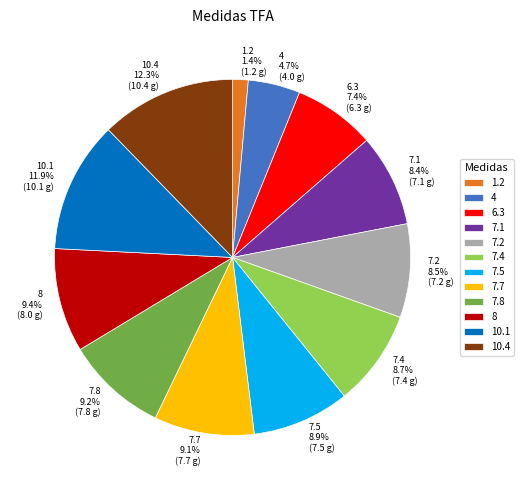

Which has a higher value, 10.4 or 7.7?

10.4